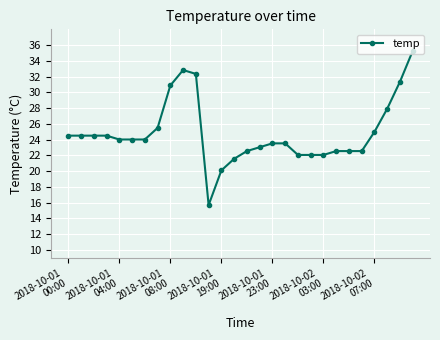

What is the maximum value shown in the chart?

35.3